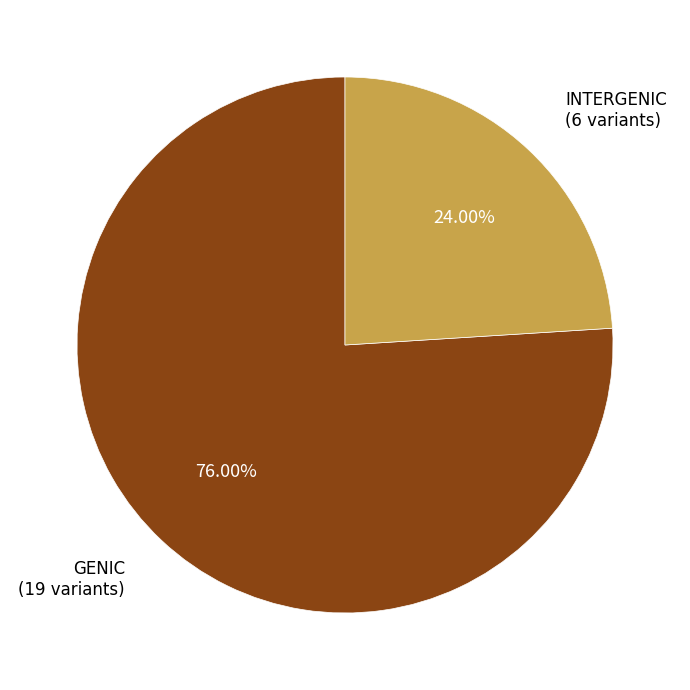

Does any single category account for the majority?

Yes